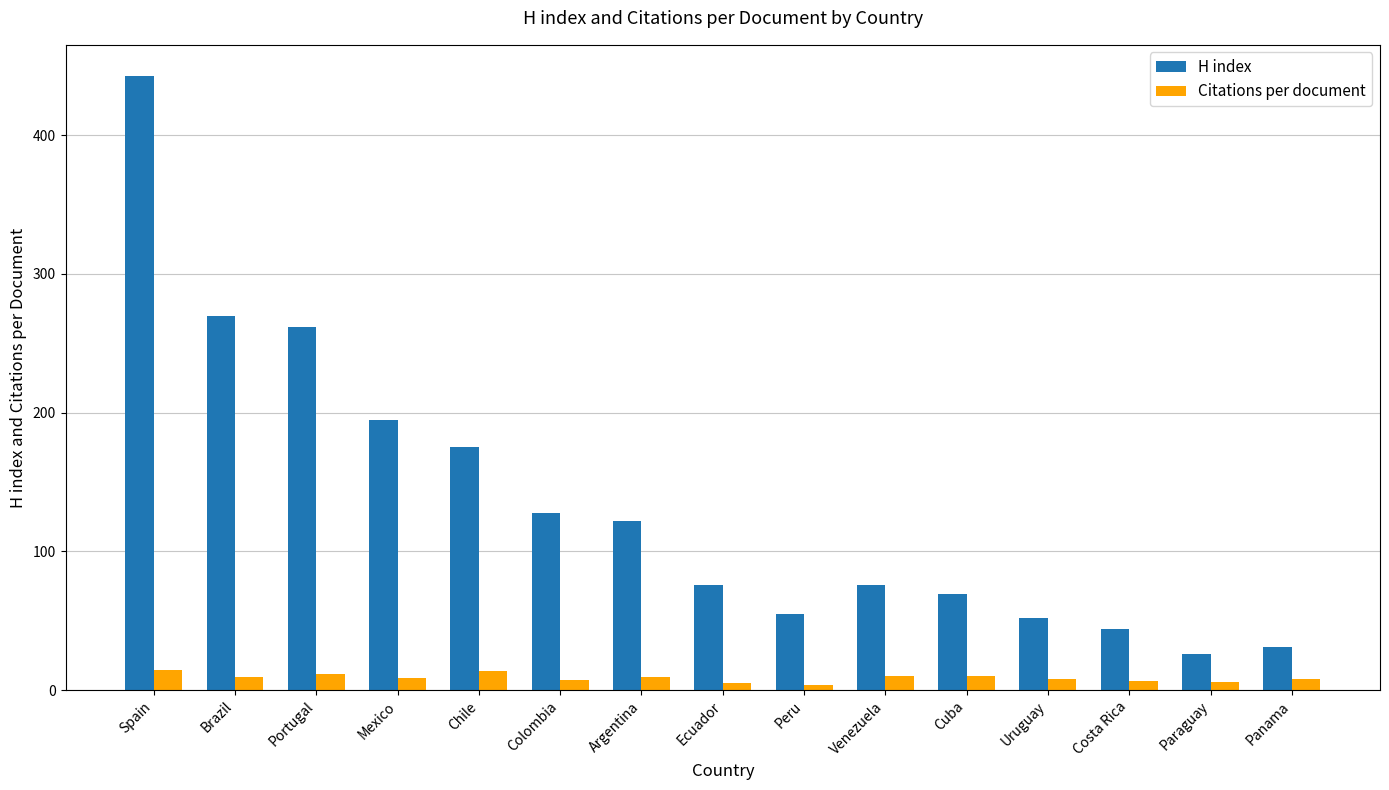

At Uruguay, list the series in order from smallest to largest.

Citations per document, H index